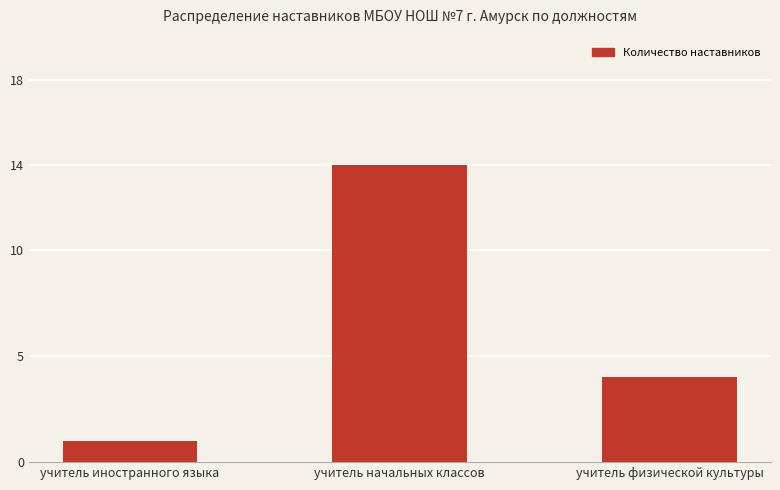

What position from the right is учитель иностранного языка?

3